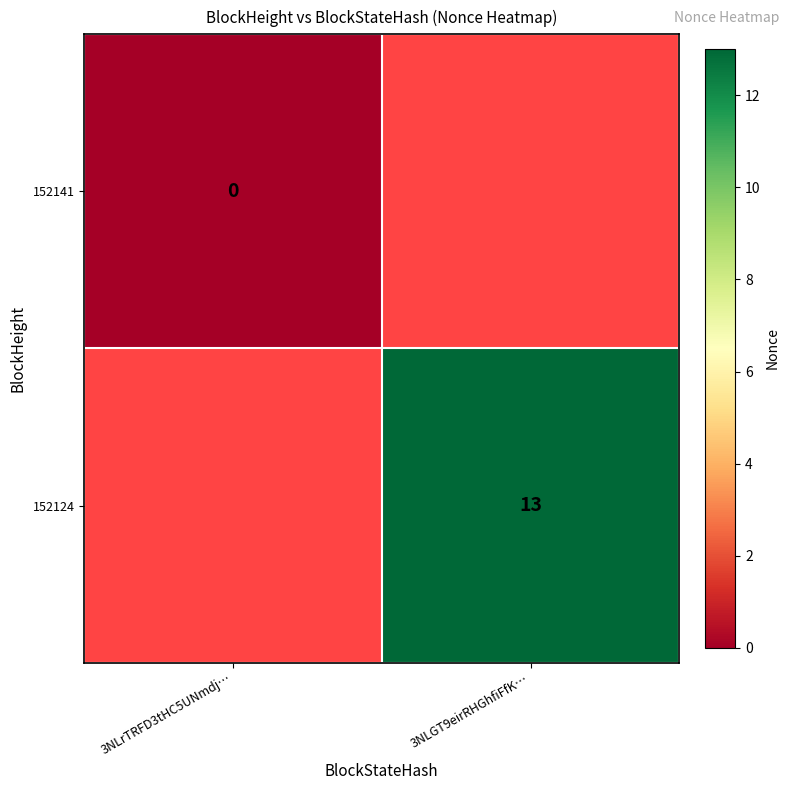

The 152124 series shows 22.9 at 3NLGT9eirRHGhfiFfK…. True or false?

False